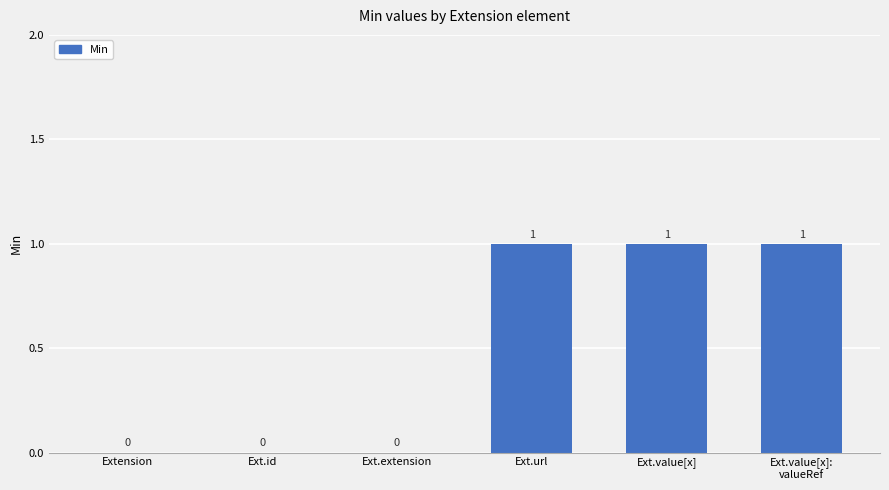

Does the chart contain stacked bars?

No